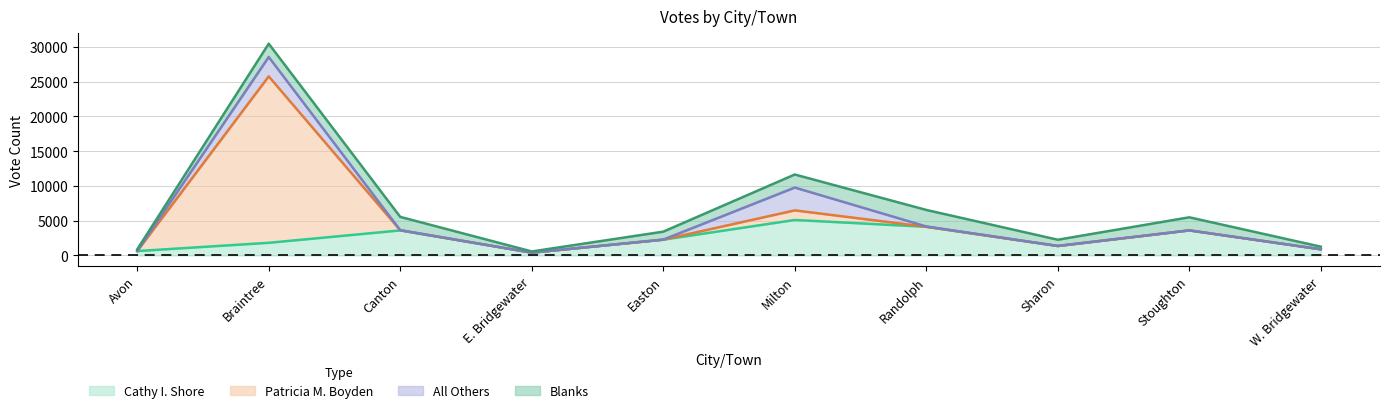

At which category is the sum across all series the highest?

Braintree